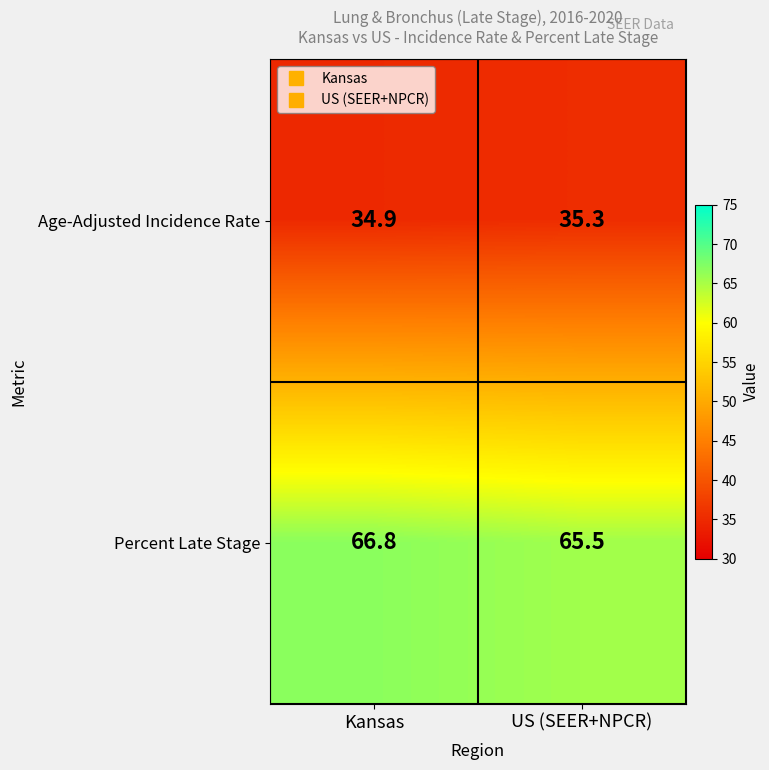

At US (SEER+NPCR), list the series in order from smallest to largest.

Age-Adjusted Incidence Rate, Percent Late Stage